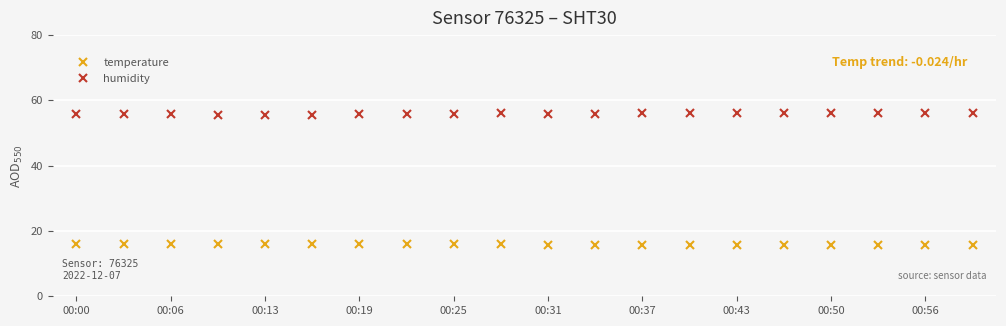

What is the average value of the temperature series?

15.9